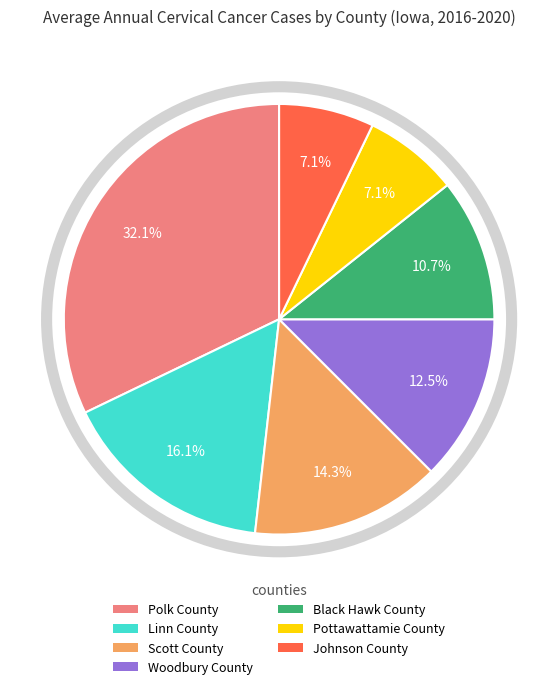

Does Pottawattamie County account for over 50% of the chart?

No